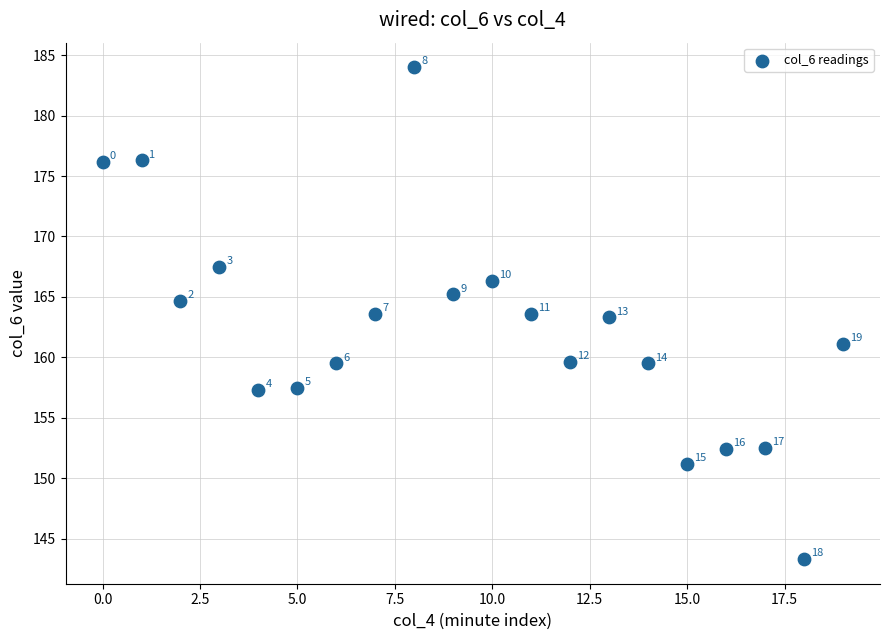

What is the range of Y values (max minus min)?

40.7